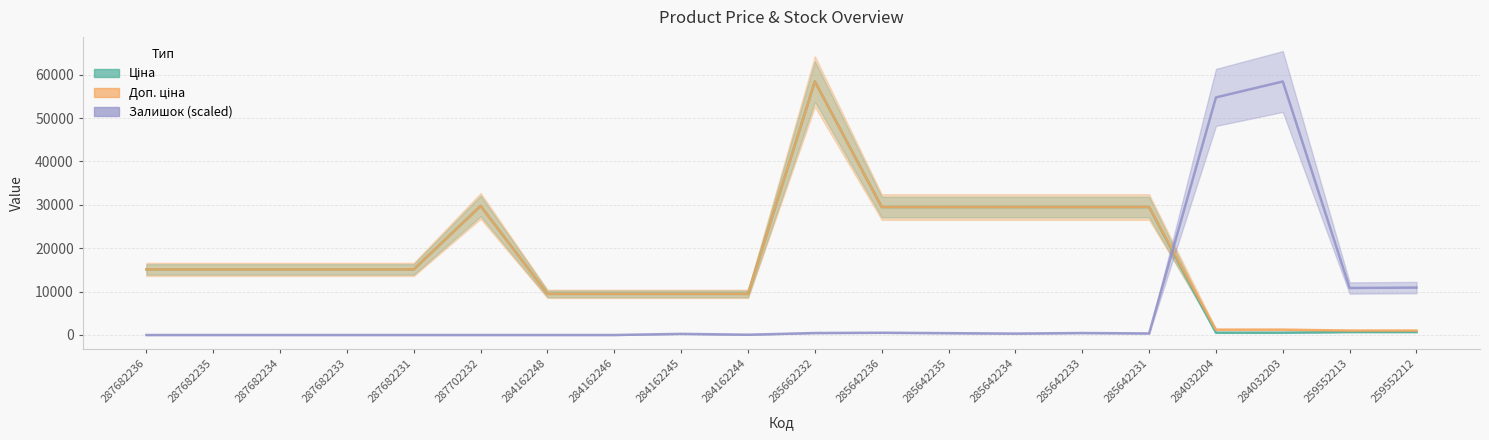

Does the chart display data point markers on the line(s)?

No